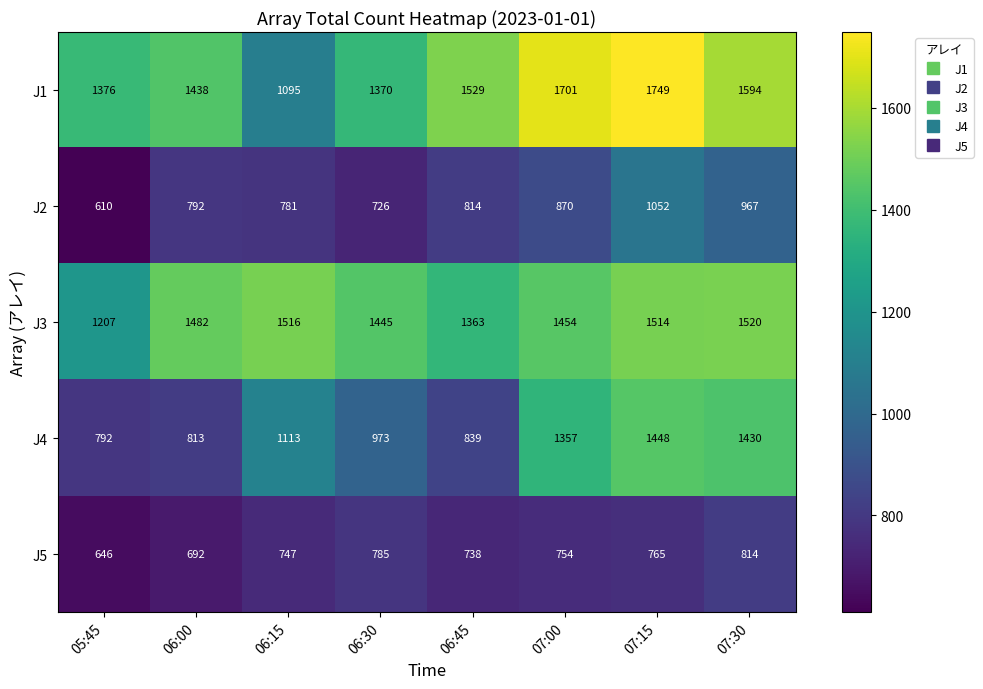

What is the minimum value shown in the chart?

610